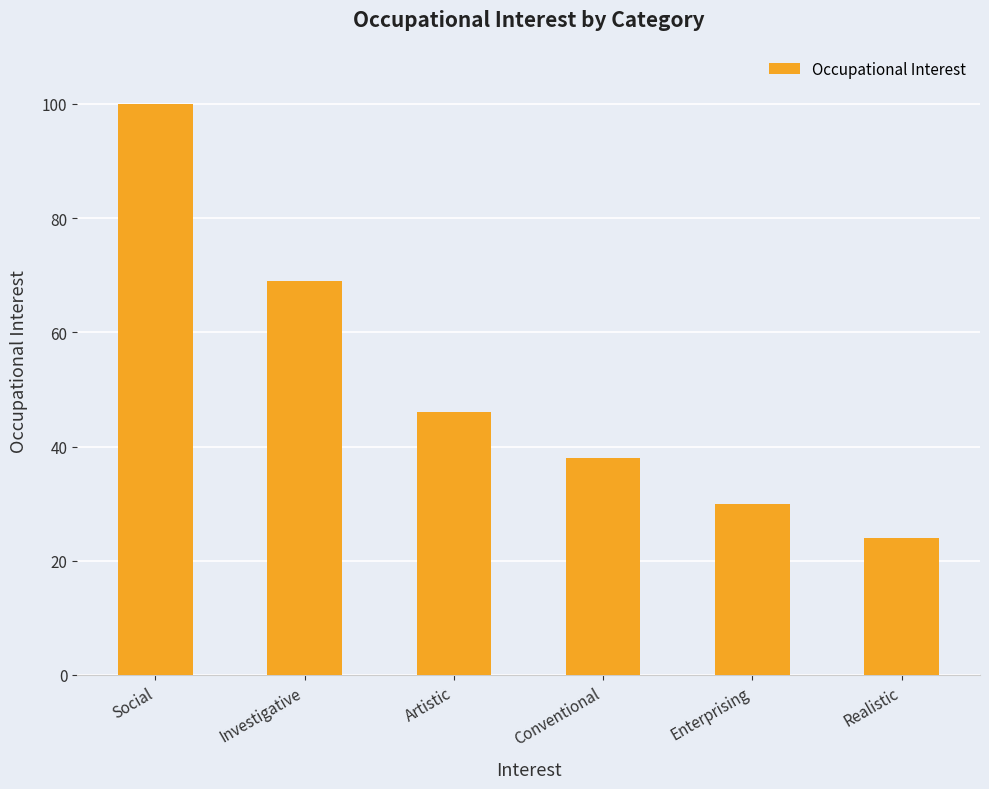

What is the change in value from Social to Conventional?

-62